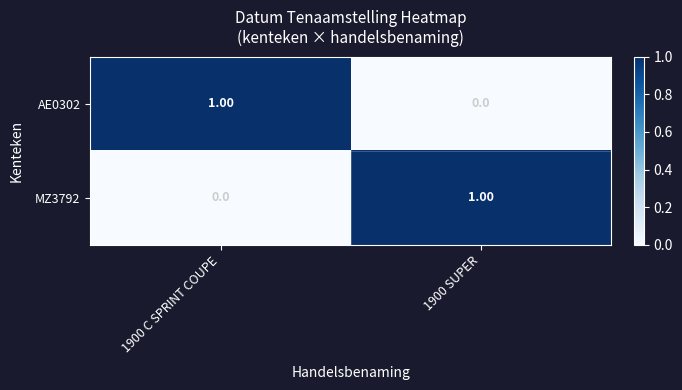

Is the value of MZ3792 at 1900 C SPRINT COUPE greater than the value of AE0302 at 1900 C SPRINT COUPE?

No